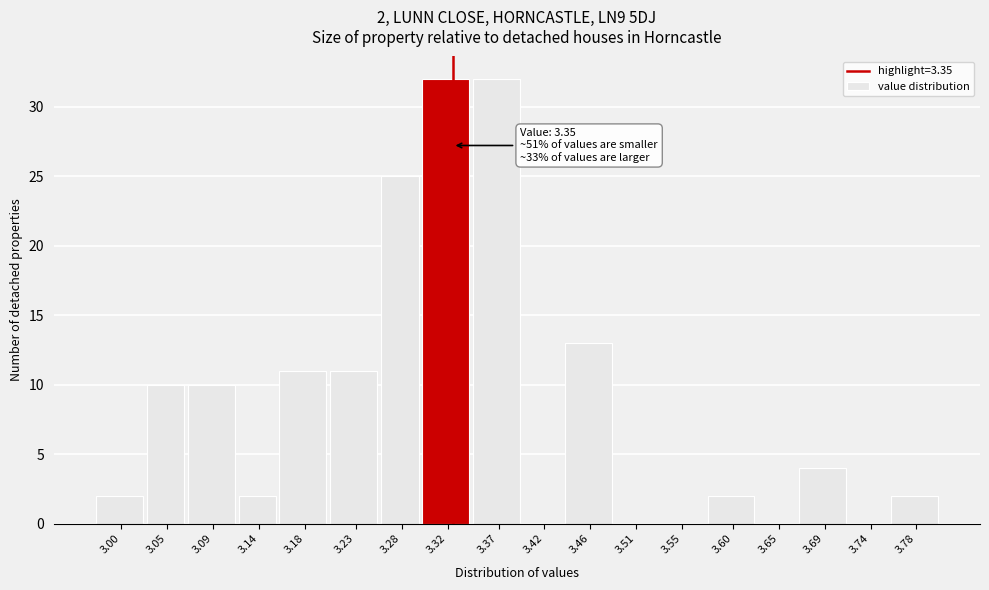

Reading right to left, list all the values displayed in this chart.

3.78=2	3.74=0	3.69=4	3.65=0	3.60=2	3.55=0	3.51=0	3.46=13	3.42=0	3.37=32	3.32=32	3.28=25	3.23=11	3.18=11	3.14=2	3.09=10	3.05=10	3.00=2